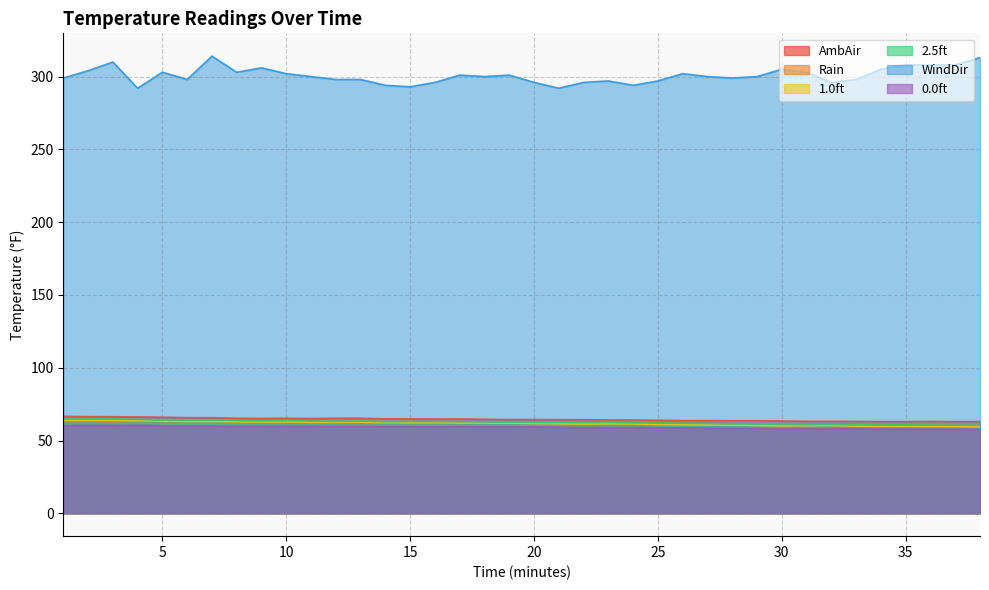

The Rain series shows 20.7 at 35. True or false?

False